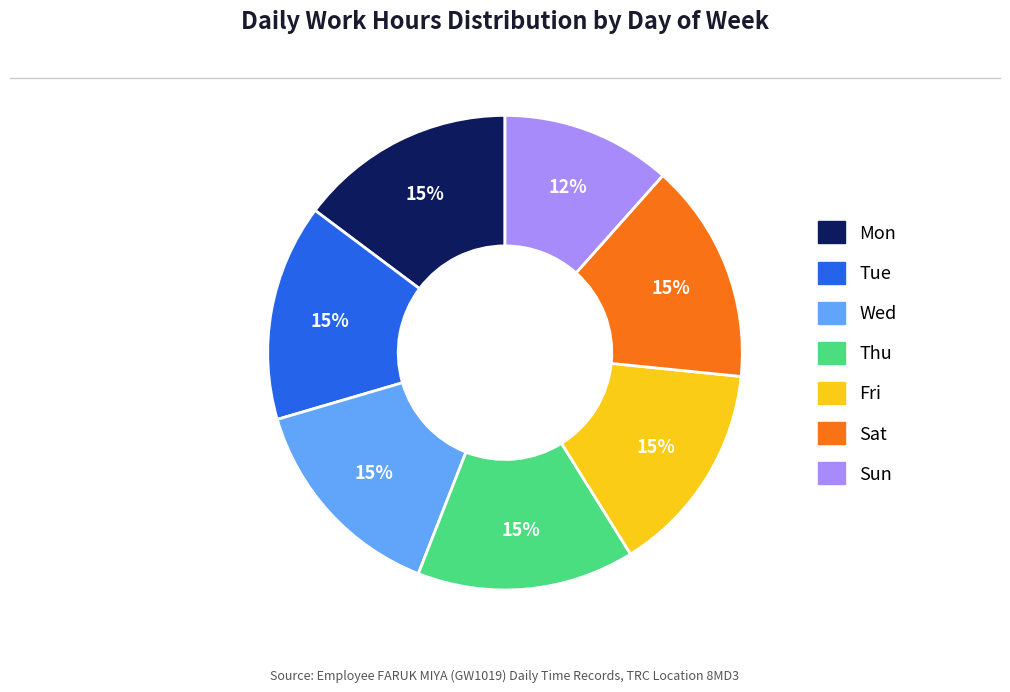

How many segments does this pie chart have?

7